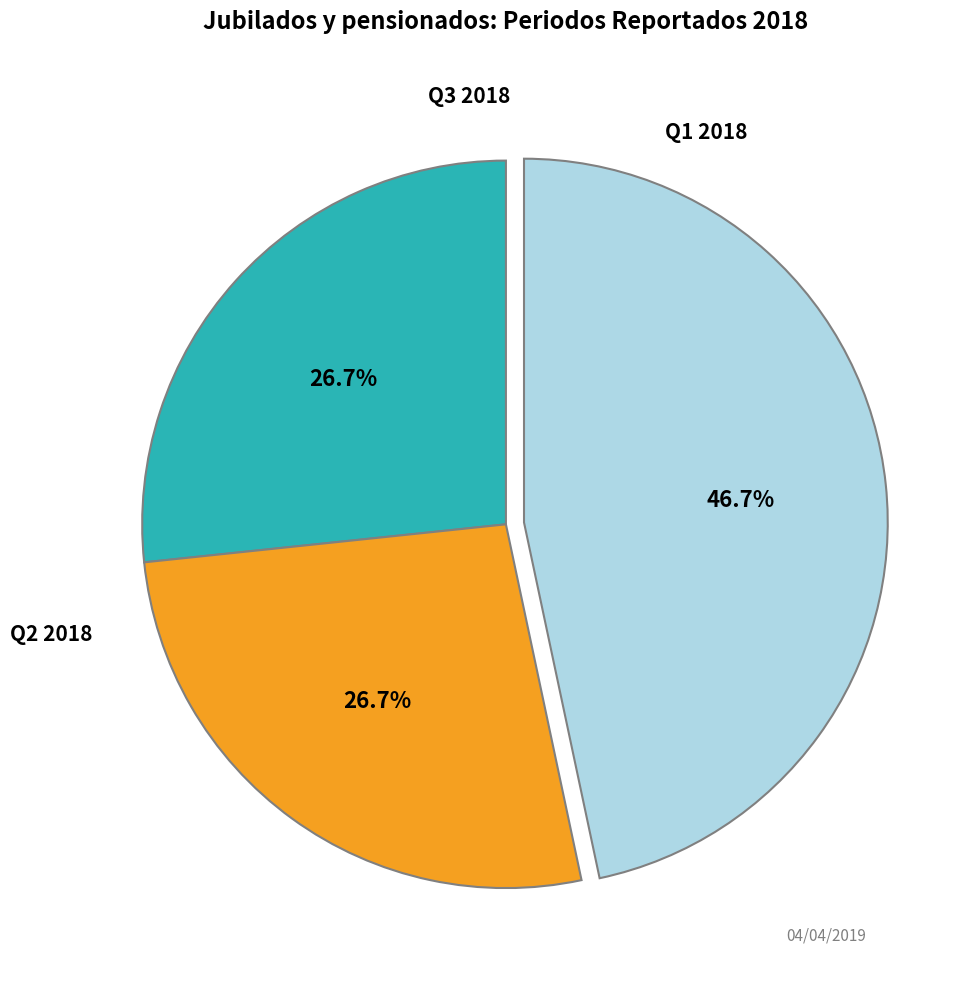

Is there a majority slice in this chart?

No